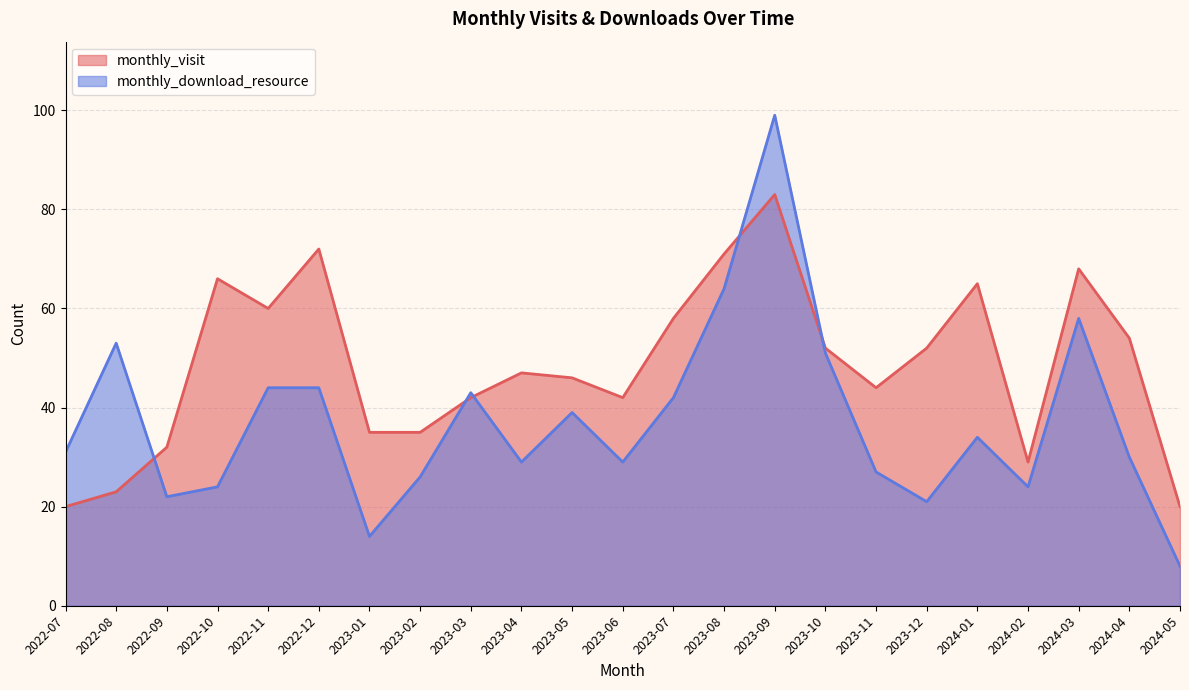

What is the difference between the second highest and second lowest values in the monthly_visit series?

52